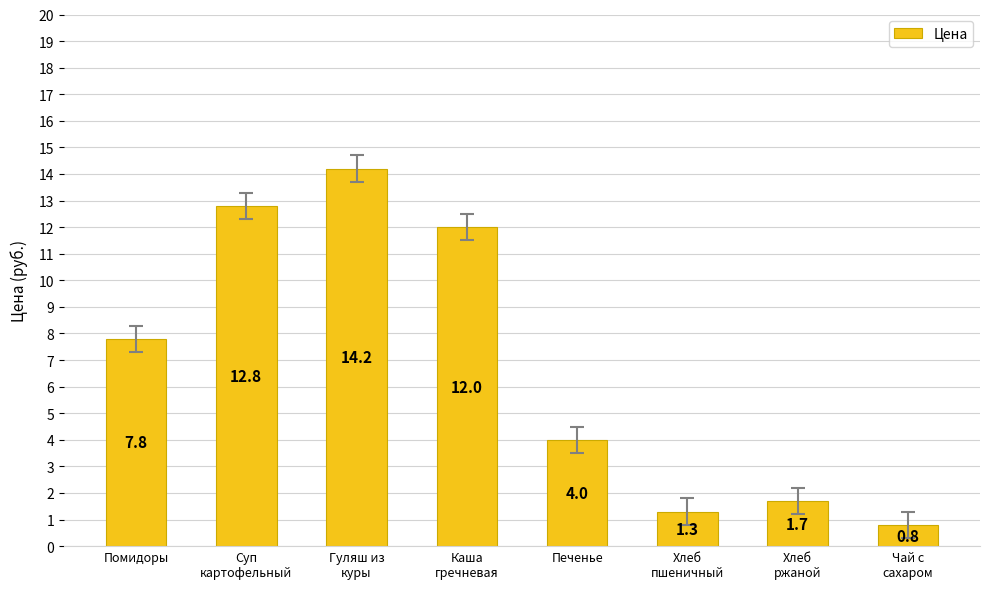

Rank the categories by value from highest to lowest.

Гуляш из
куры, Суп
картофельный, Каша
гречневая, Помидоры, Печенье, Хлеб
ржаной, Хлеб
пшеничный, Чай с
сахаром